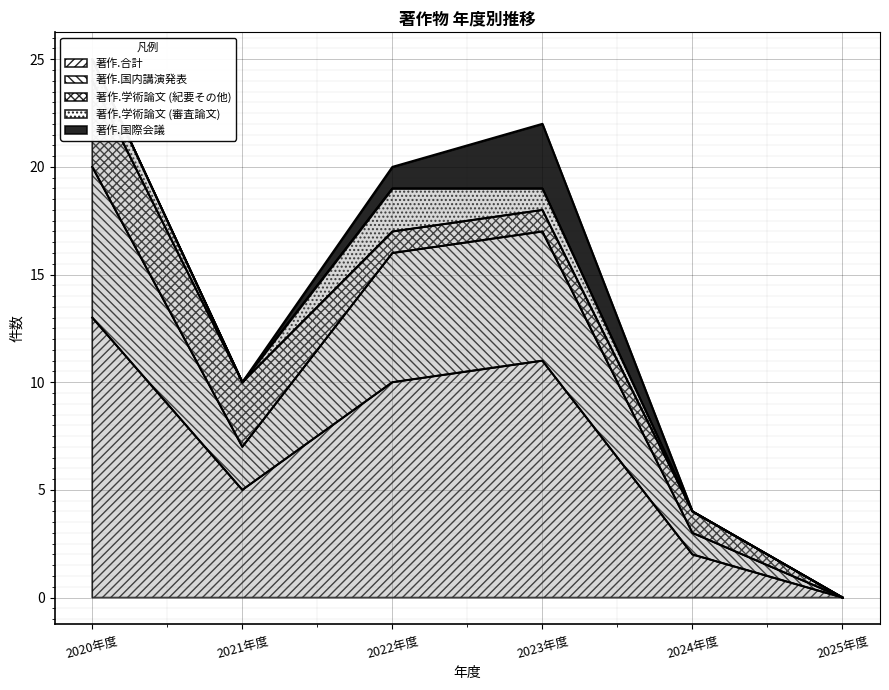

At which category does 著作.学術論文 (審査論文) reach its first local peak?

2022年度